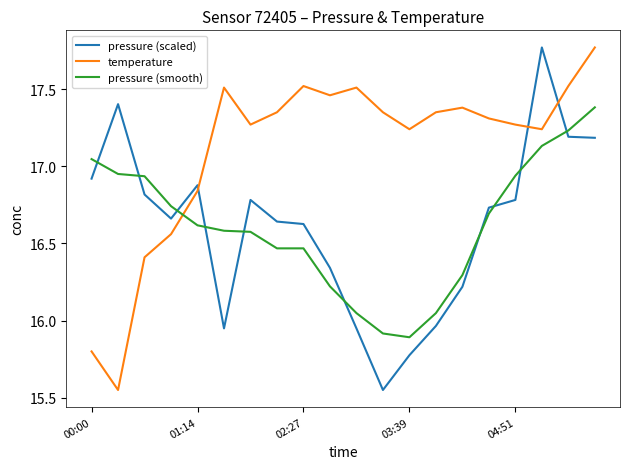

How many times do pressure (scaled) and temperature cross each other?

3